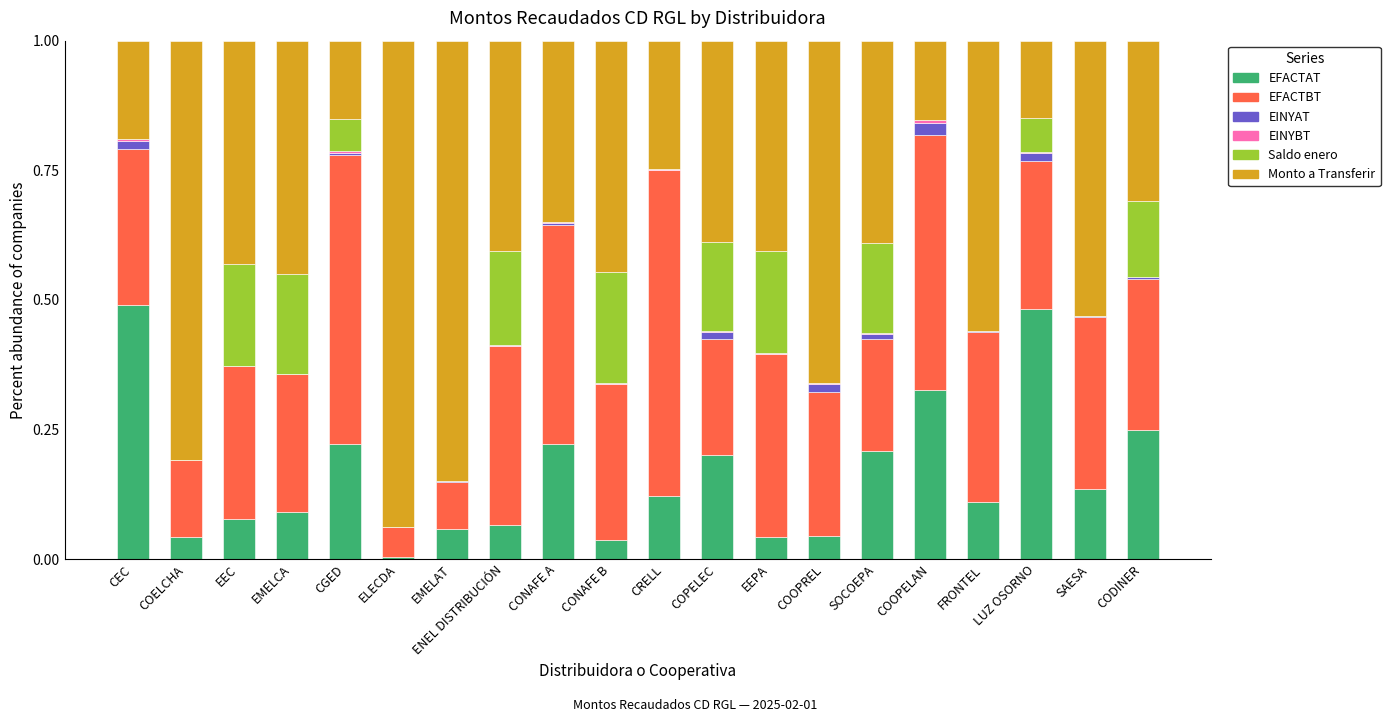

The EFACTAT series shows 0.0 at CONAFE B. True or false?

True